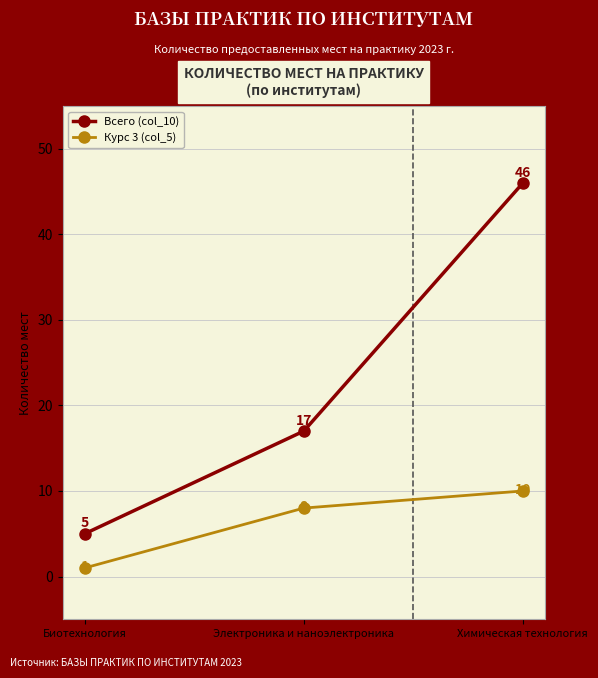

Does the chart have visible grid lines?

Yes